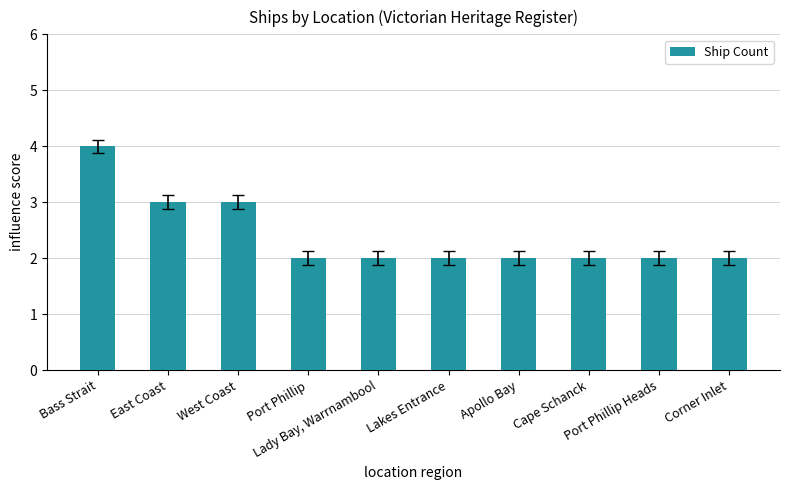

At which category does the chart reach its peak across all series?

Bass Strait